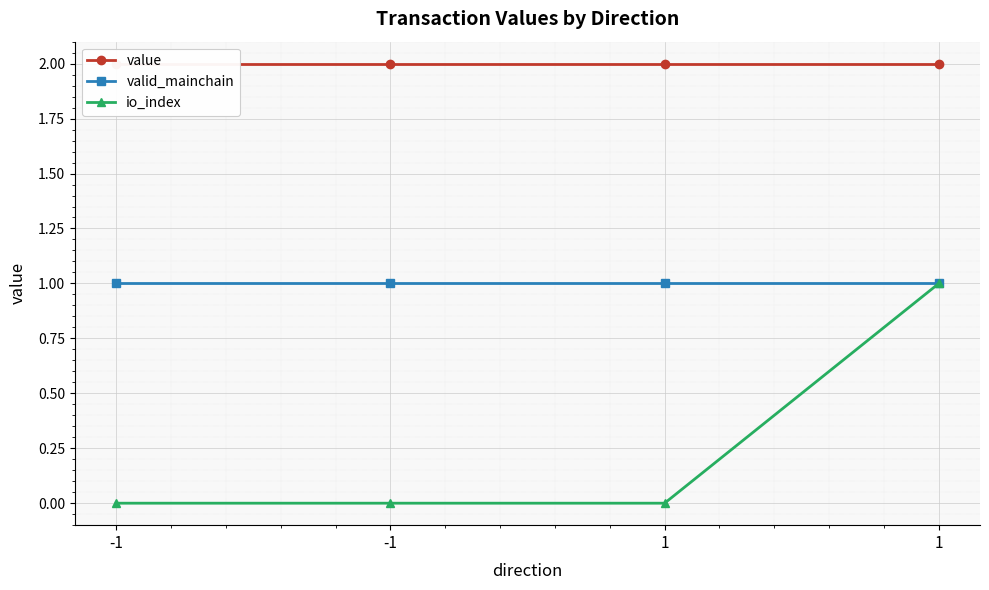

Reading left to right, transcribe all the data shown in this chart.

value: -1=2.0	-1=2.0	1=2.0	1=2.0
valid_mainchain: -1=1.0	-1=1.0	1=1.0	1=1.0
io_index: -1=0.0	-1=0.0	1=0.0	1=1.0